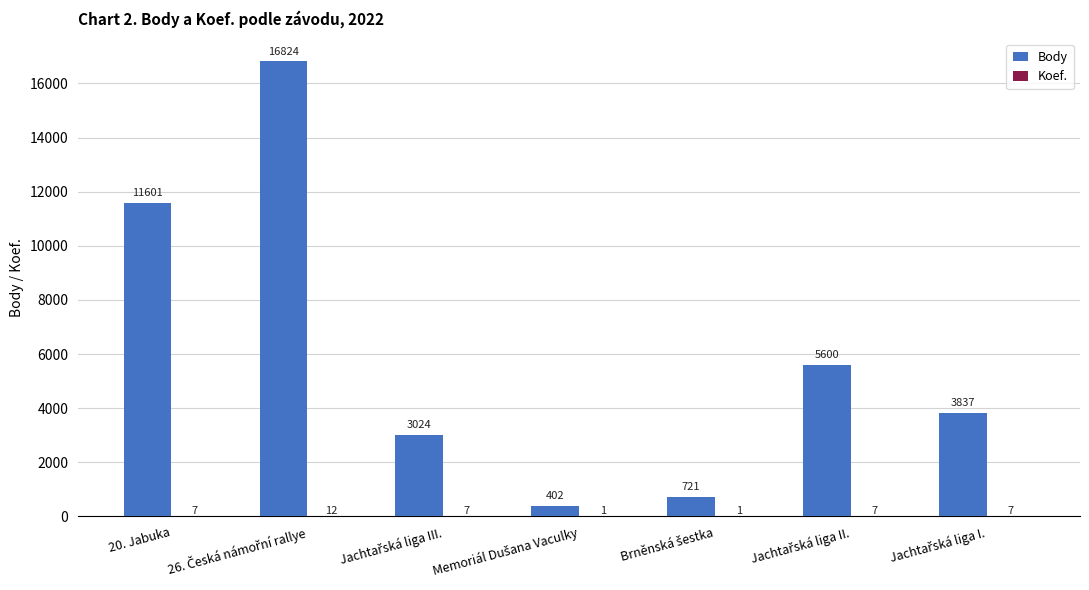

How many groups of bars are there?

7